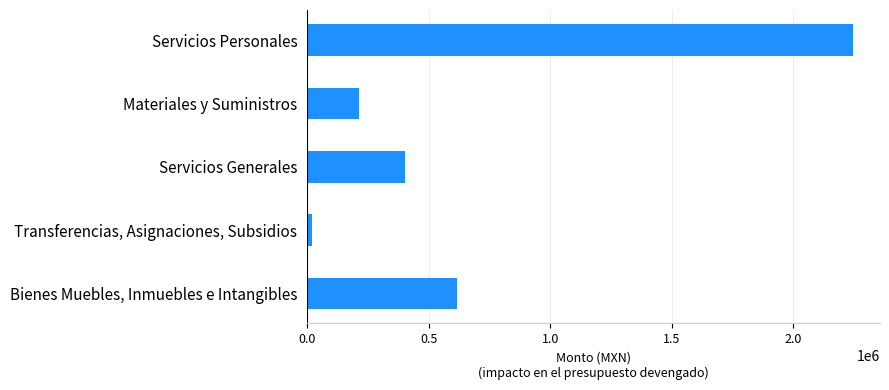

What is the ratio of the value at Bienes Muebles, Inmuebles e Intangibles to the value at Servicios Personales?

0.3